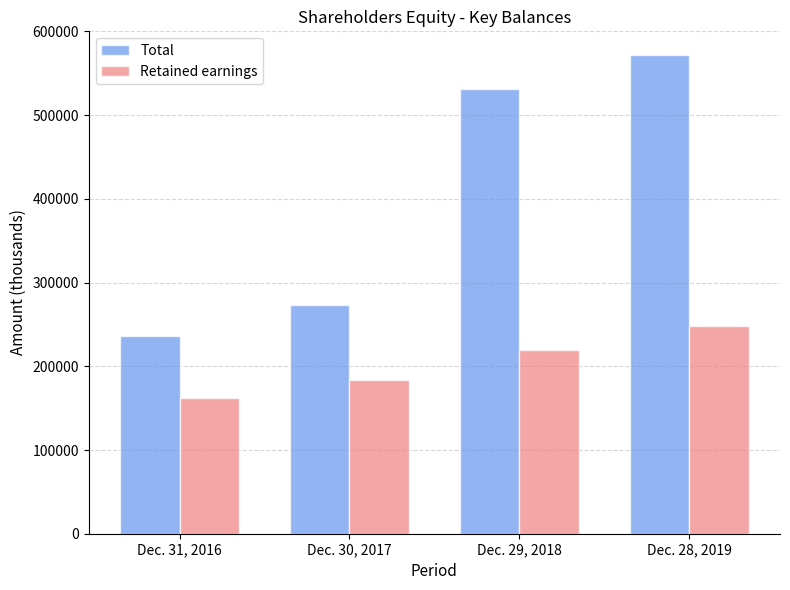

How many groups of bars are there?

4